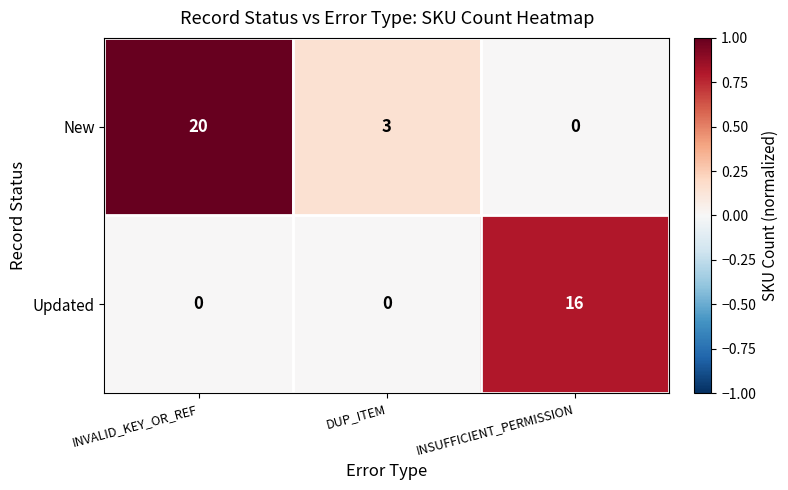

Which series has the largest total across all categories?

New